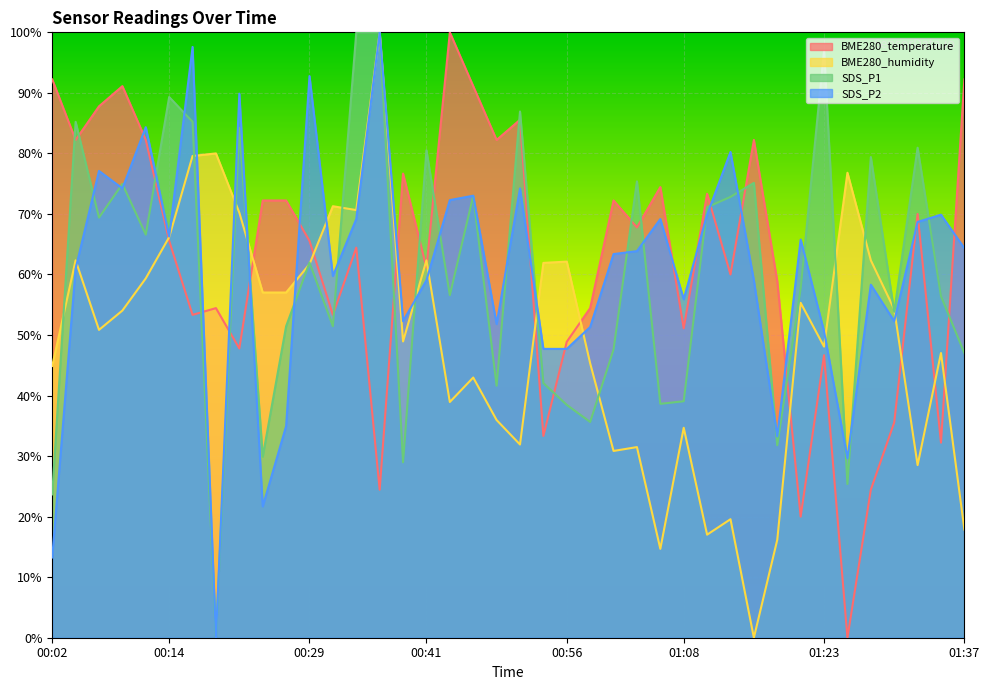

How many distinct data groups are displayed?

4